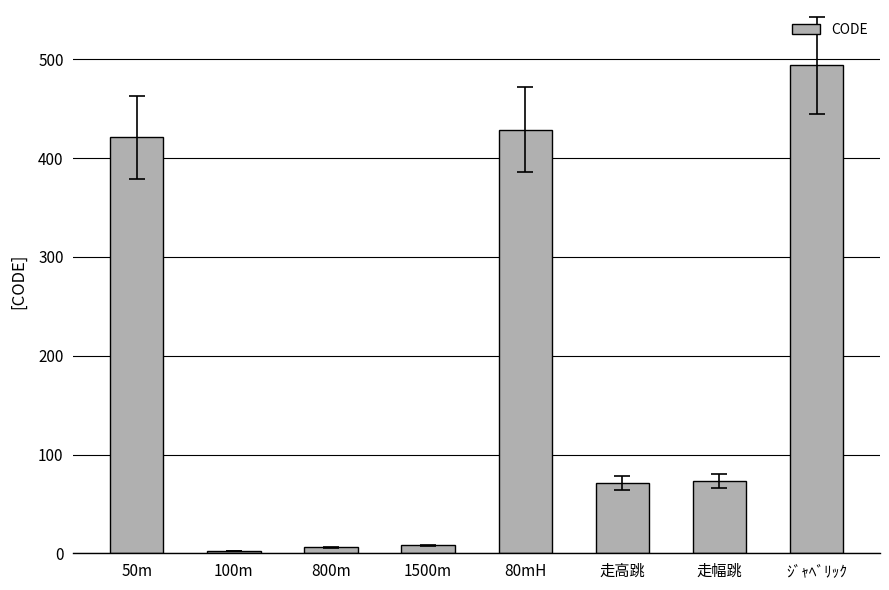

What is the average value?

188